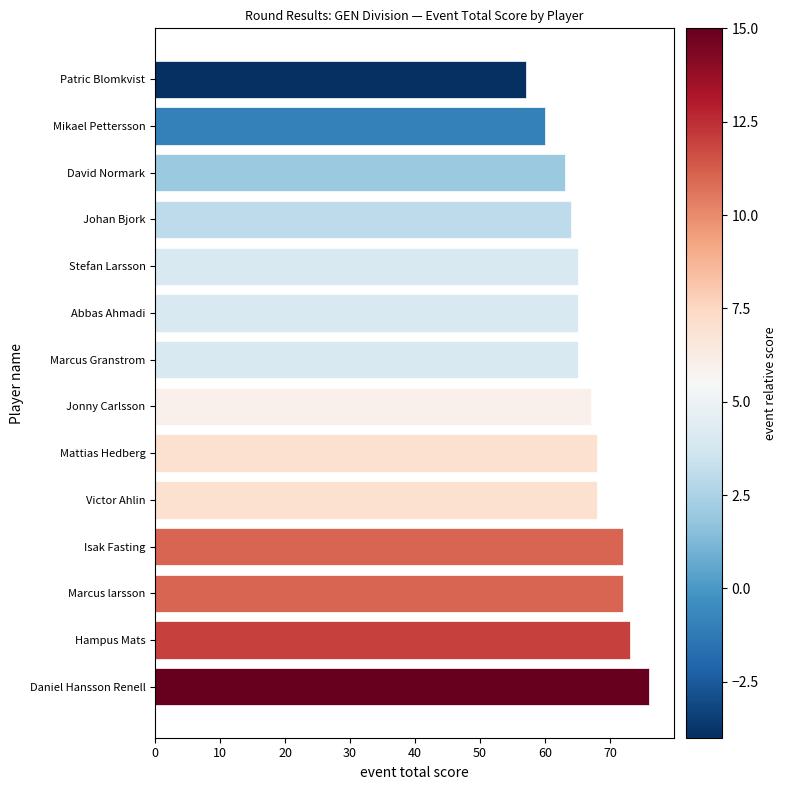

Which has a higher value, Jonny Carlsson or Marcus Granstrom?

Jonny Carlsson